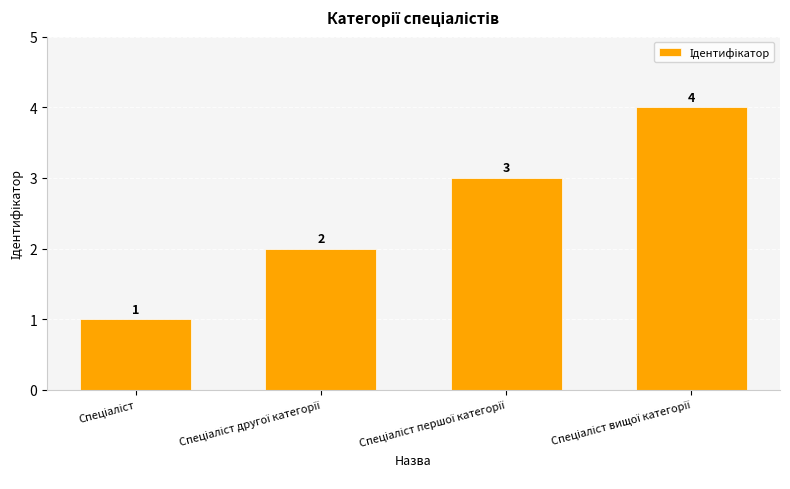

How many bars are there in total?

4